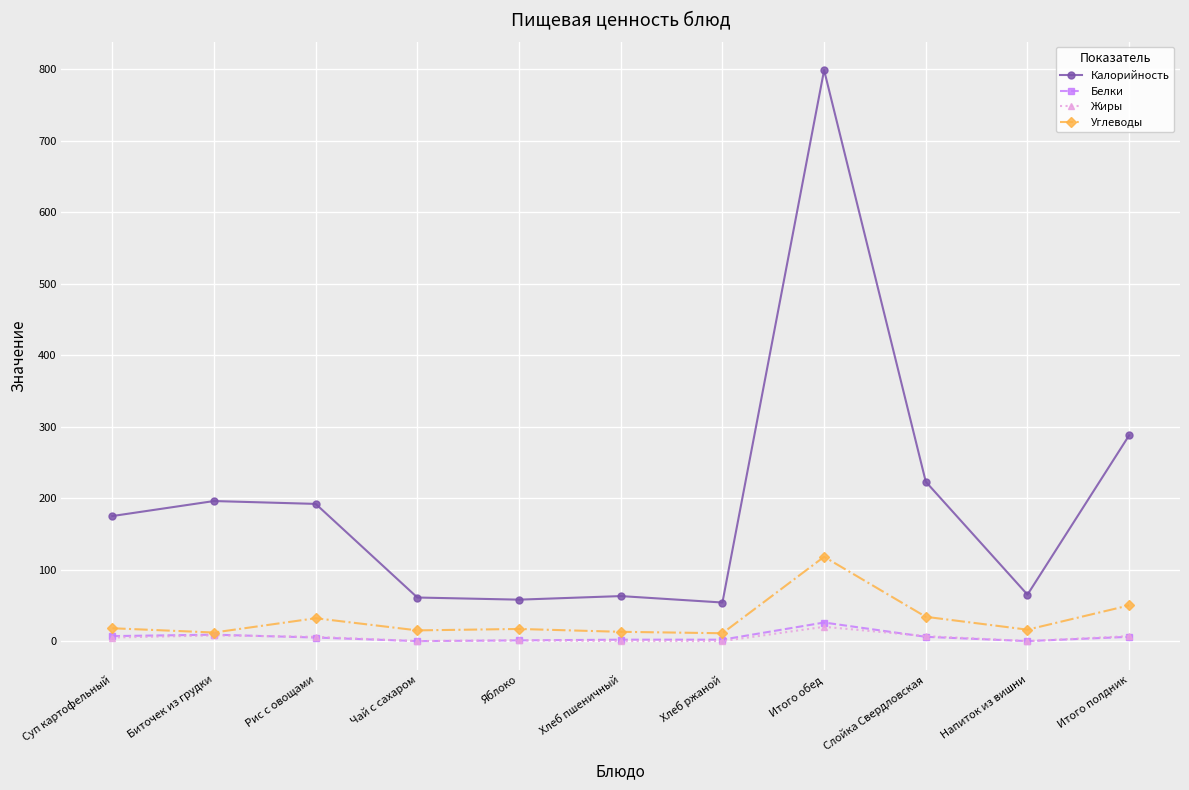

True or false: Белки and Калорийность cross at least once.

False